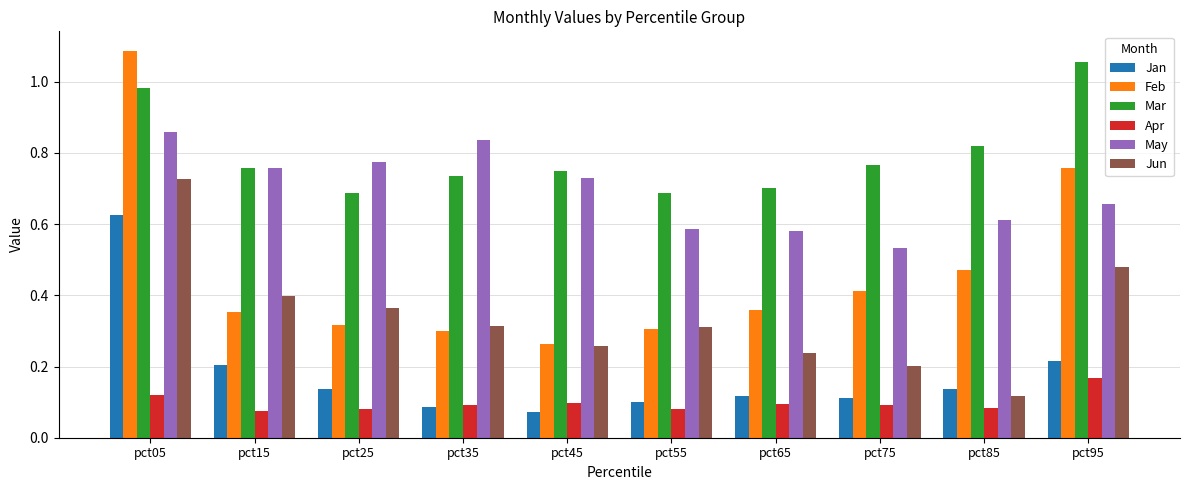

At which label does Apr reach its peak?

pct95